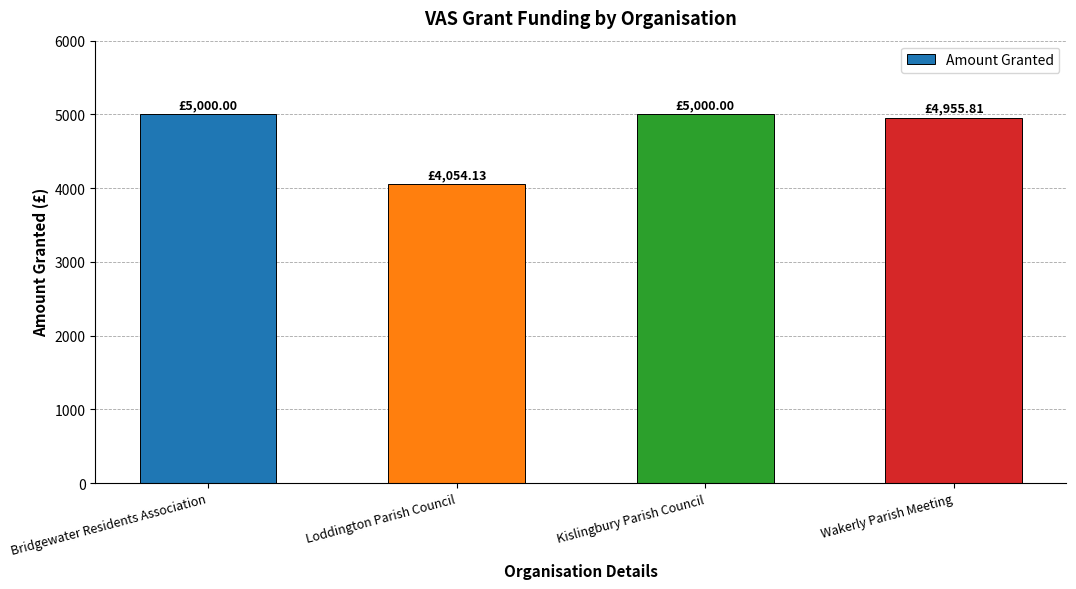

What is the greatest value displayed?

5000.0